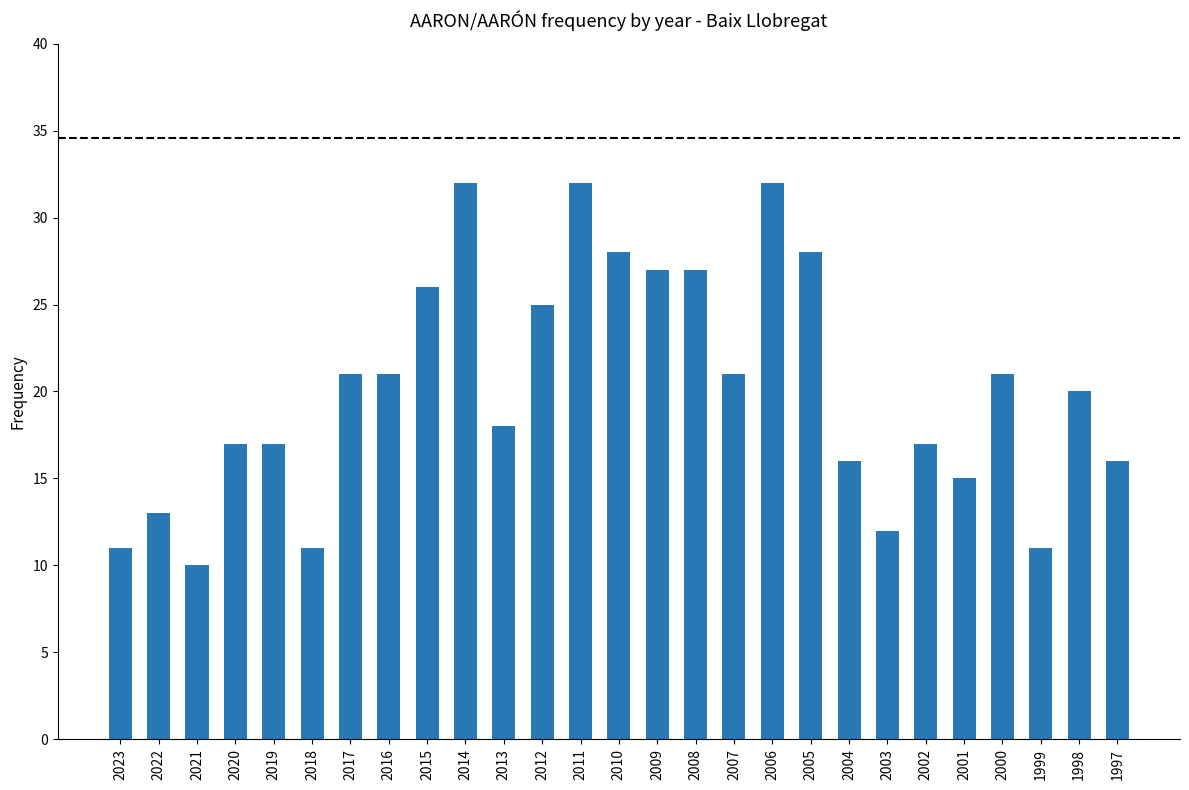

Reading right to left, what are all the values shown in this chart?

1997=16	1998=20	1999=11	2000=21	2001=15	2002=17	2003=12	2004=16	2005=28	2006=32	2007=21	2008=27	2009=27	2010=28	2011=32	2012=25	2013=18	2014=32	2015=26	2016=21	2017=21	2018=11	2019=17	2020=17	2021=10	2022=13	2023=11